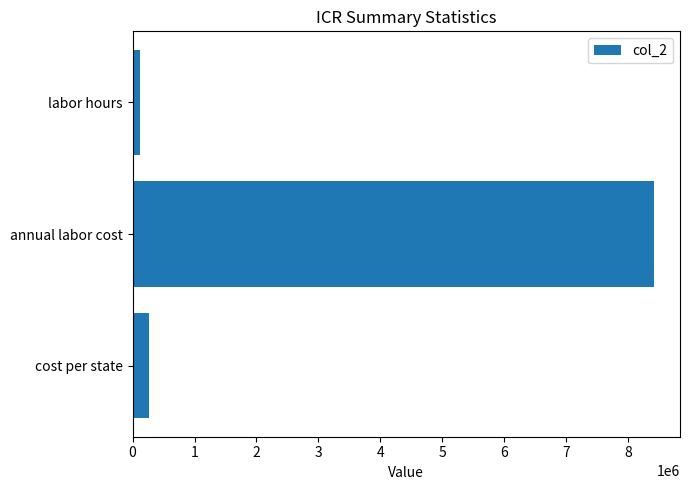

Rank the categories by value from lowest to highest.

labor hours, cost per state, annual labor cost